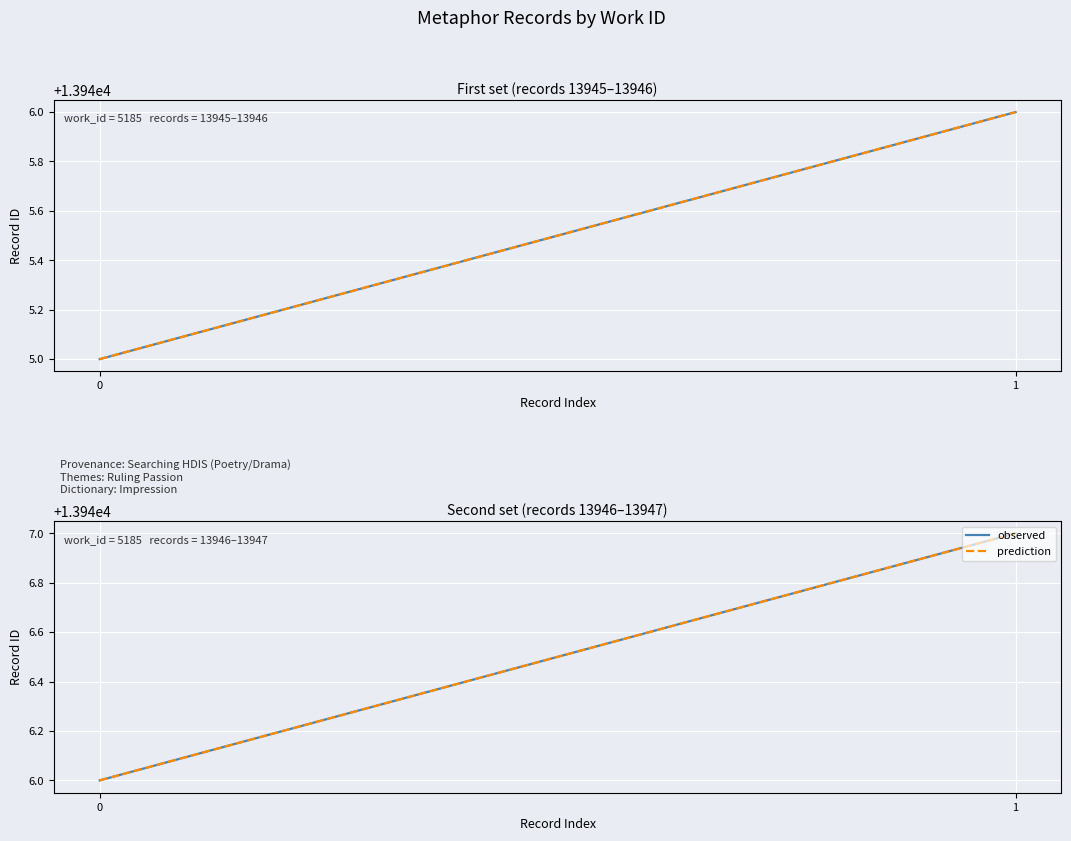

List the series in order of their peak value, highest first.

observed, prediction